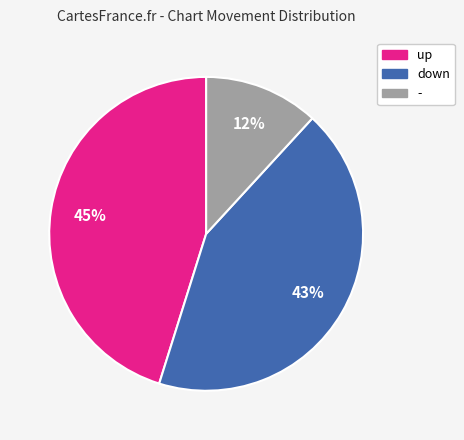

Which slice is the largest?

up